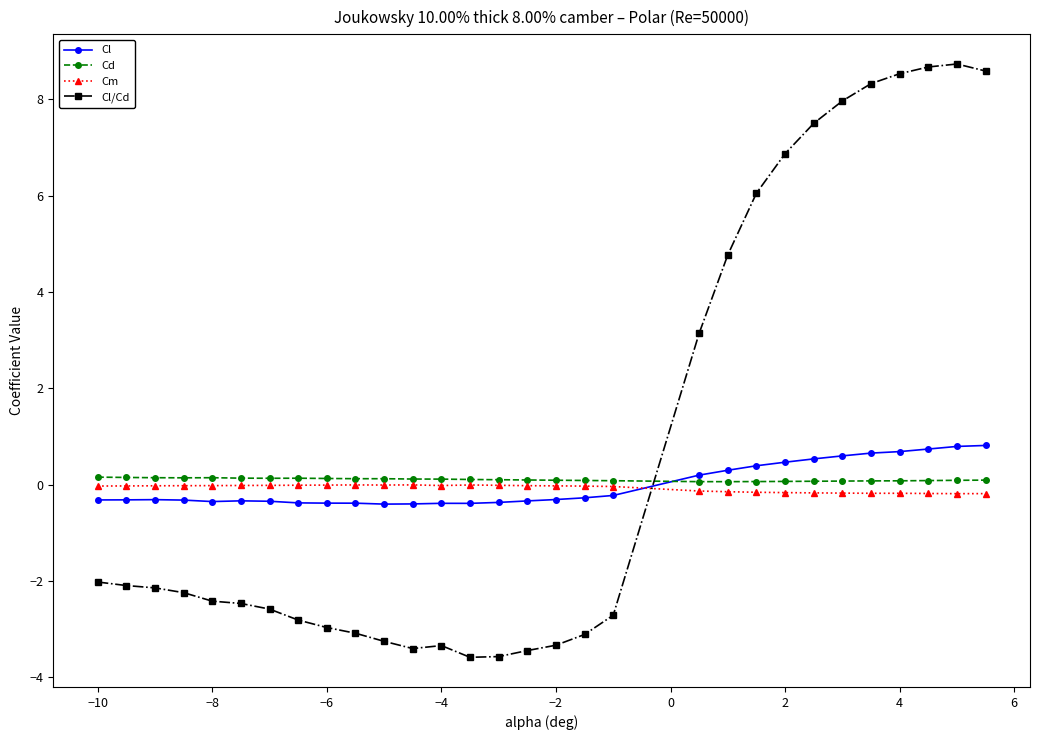

What is the value of the Cl/Cd point at the 6th from the left?

-2.5